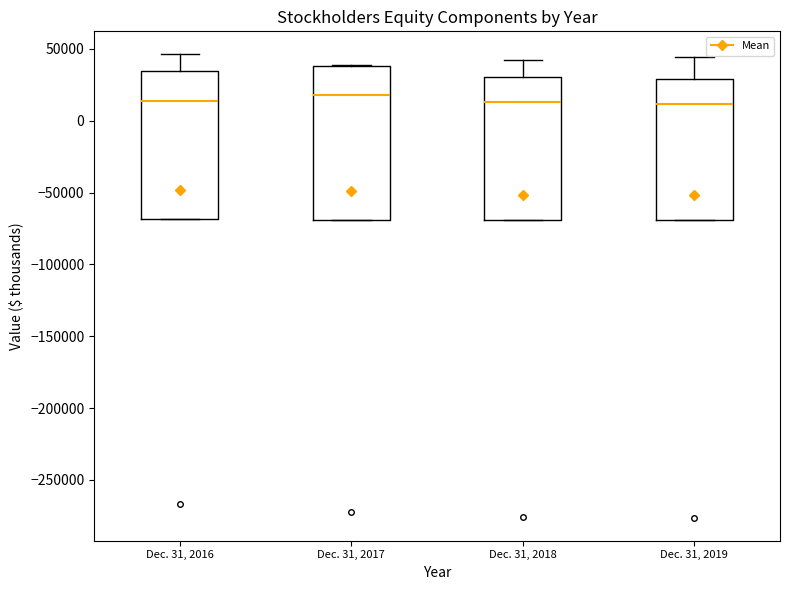

Reading left to right, transcribe this box plot: for each box, give where its median line is, the range the box spans, and where its two whiskers end, as read against the y-axis. The values are not printed on the chart, so give them approximately, as read against the axis.

Dec. 31, 2016: median 15000, box -70000 to 35000, whiskers -70000 to 45000
Dec. 31, 2017: median 20000, box -70000 to 40000, whiskers -70000 to 40000
Dec. 31, 2018: median 15000, box -70000 to 30000, whiskers -70000 to 40000
Dec. 31, 2019: median 10000, box -70000 to 30000, whiskers -70000 to 45000